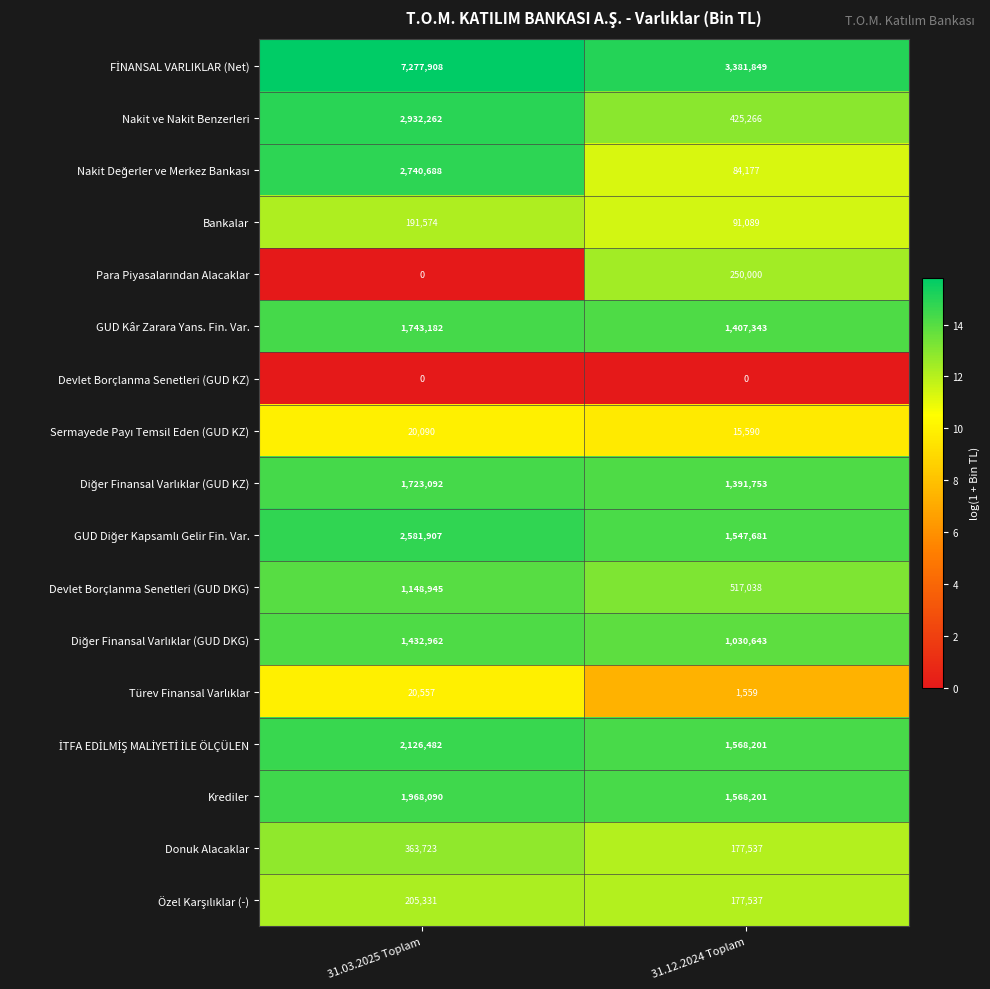

What is the approximate value of Krediler at 31.12.2024 Toplam?

1568201